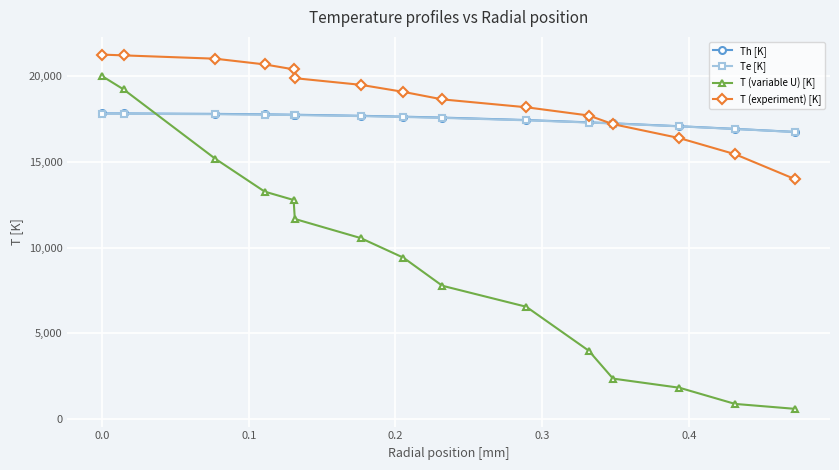

Which series has the widest spread of values?

T (variable U) [K]